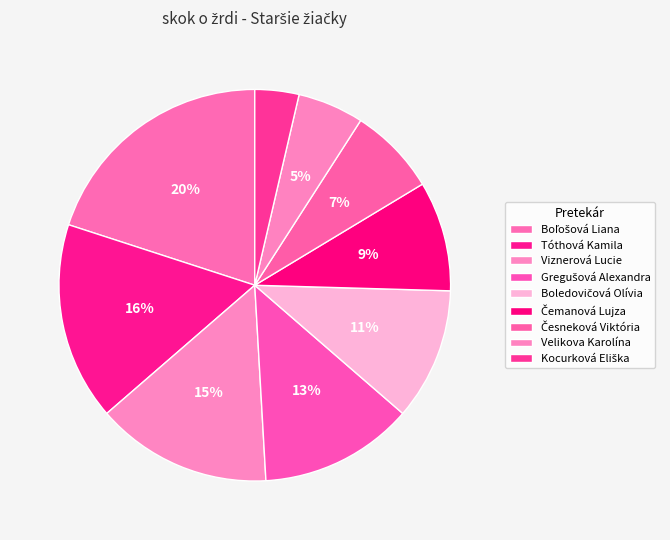

Do Gregušová Alexandra and Česneková Viktória together represent more than half of the pie?

No